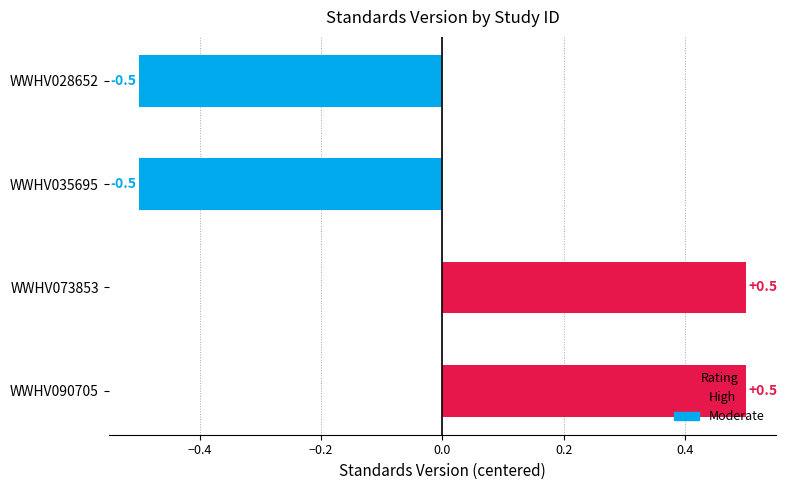

What is the value of the 2nd bar from the left?

0.5